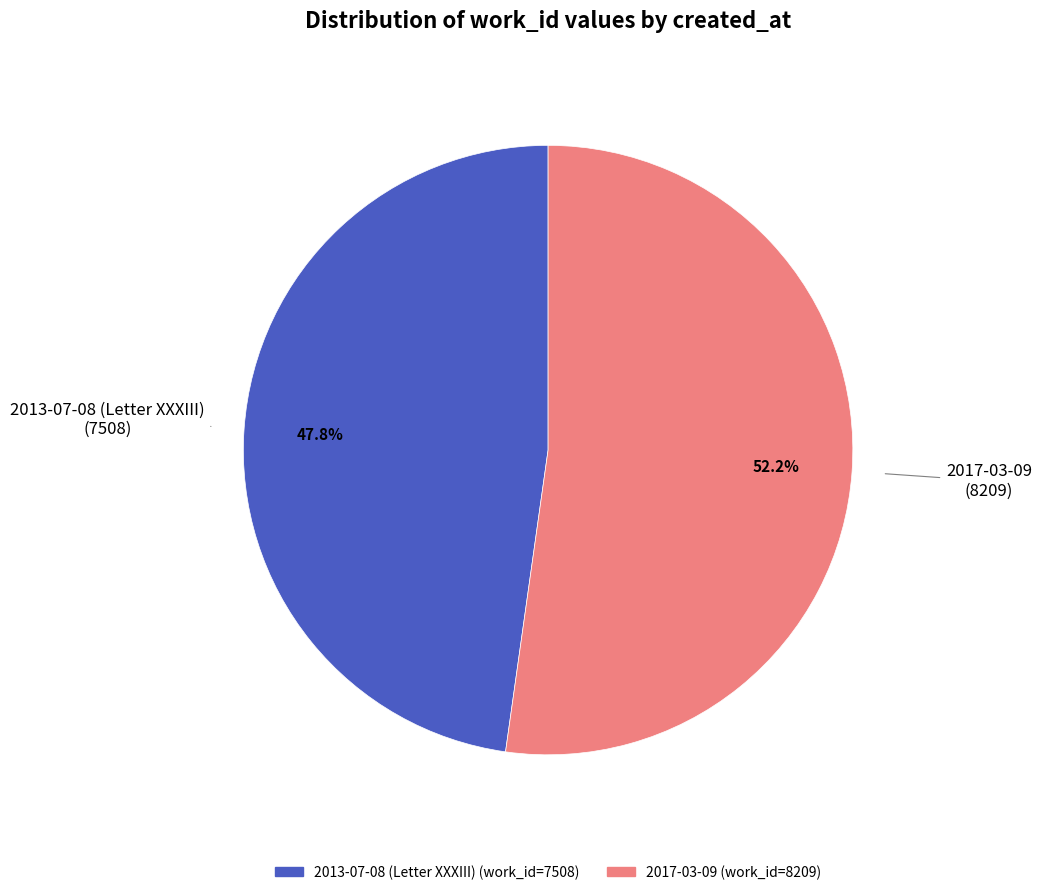

To the nearest percent, what is the difference between the 2013-07-08 (Letter XXXIII) and 2017-03-09 slice percentages?

4%